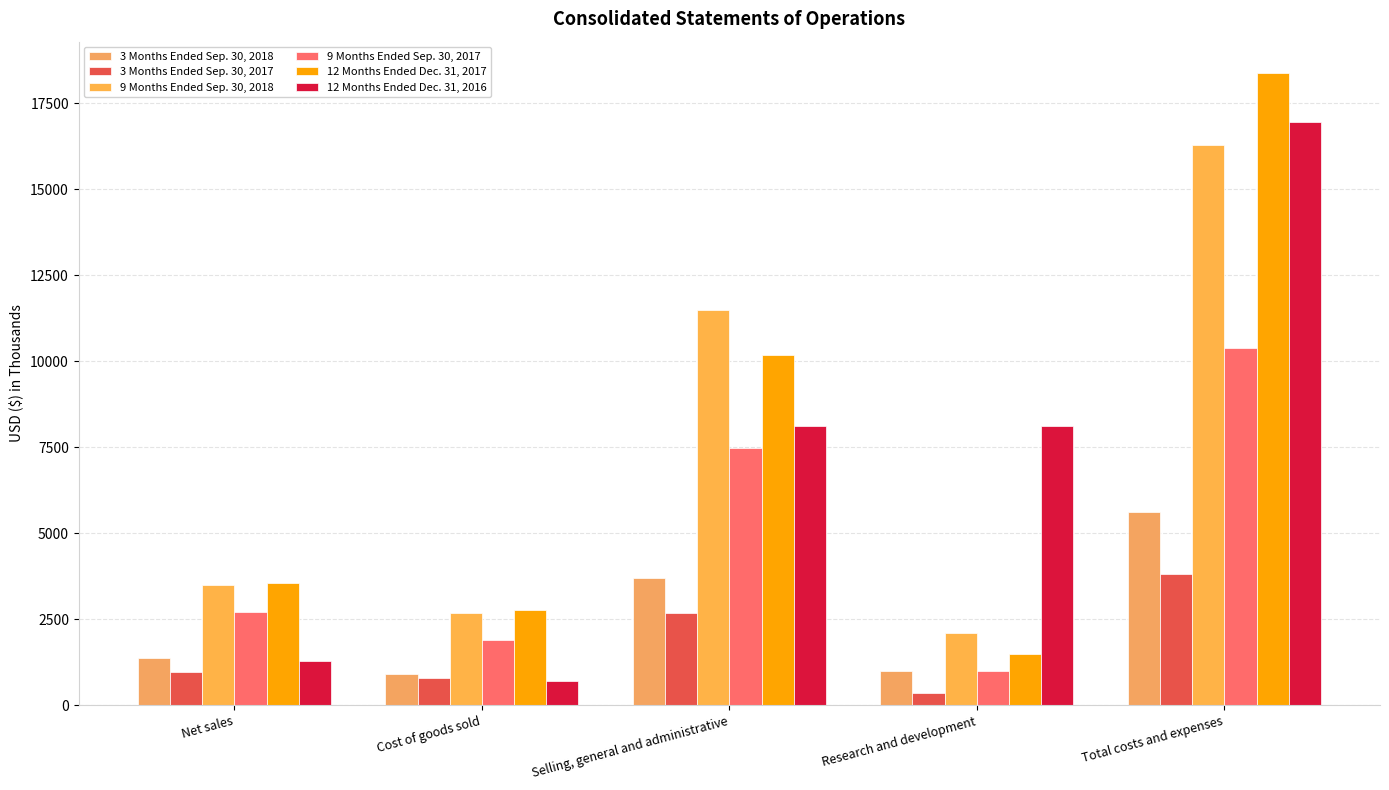

Reading left to right, list all the values displayed in this chart.

3 Months Ended Sep. 30, 2018: Net sales=1363	Cost of goods sold=915	Selling, general and administrative=3713	Research and development=985	Total costs and expenses=5613
3 Months Ended Sep. 30, 2017: Net sales=957	Cost of goods sold=782	Selling, general and administrative=2671	Research and development=367	Total costs and expenses=3820
9 Months Ended Sep. 30, 2018: Net sales=3499	Cost of goods sold=2686	Selling, general and administrative=11489	Research and development=2107	Total costs and expenses=16282
9 Months Ended Sep. 30, 2017: Net sales=2722	Cost of goods sold=1912	Selling, general and administrative=7478	Research and development=1002	Total costs and expenses=10392
12 Months Ended Dec. 31, 2017: Net sales=3553	Cost of goods sold=2763	Selling, general and administrative=10170	Research and development=1481	Total costs and expenses=18365
12 Months Ended Dec. 31, 2016: Net sales=1289	Cost of goods sold=713	Selling, general and administrative=8129	Research and development=8109	Total costs and expenses=16951